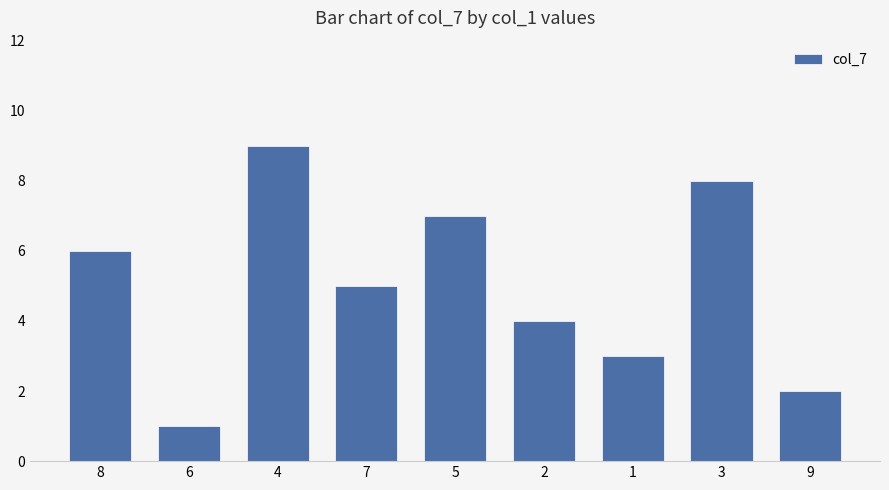

How many bars are there in total?

9